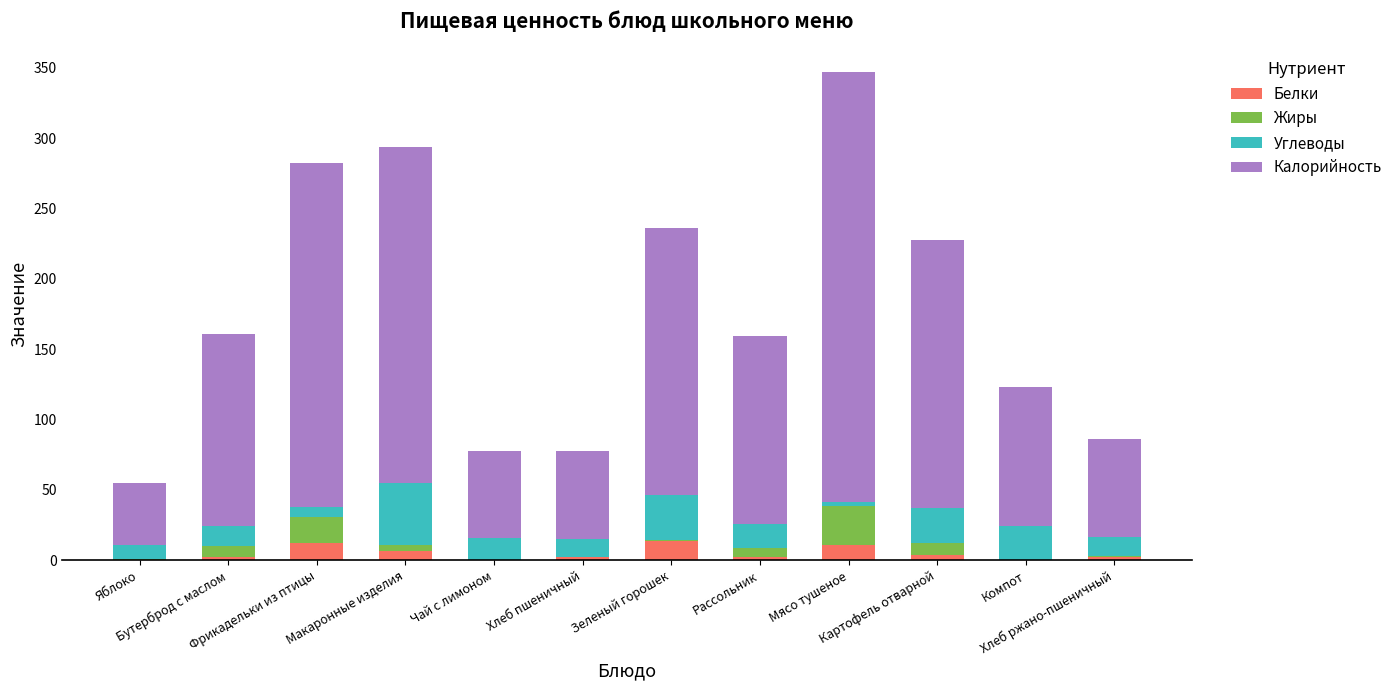

What is the sum of all Белки values?

57.8